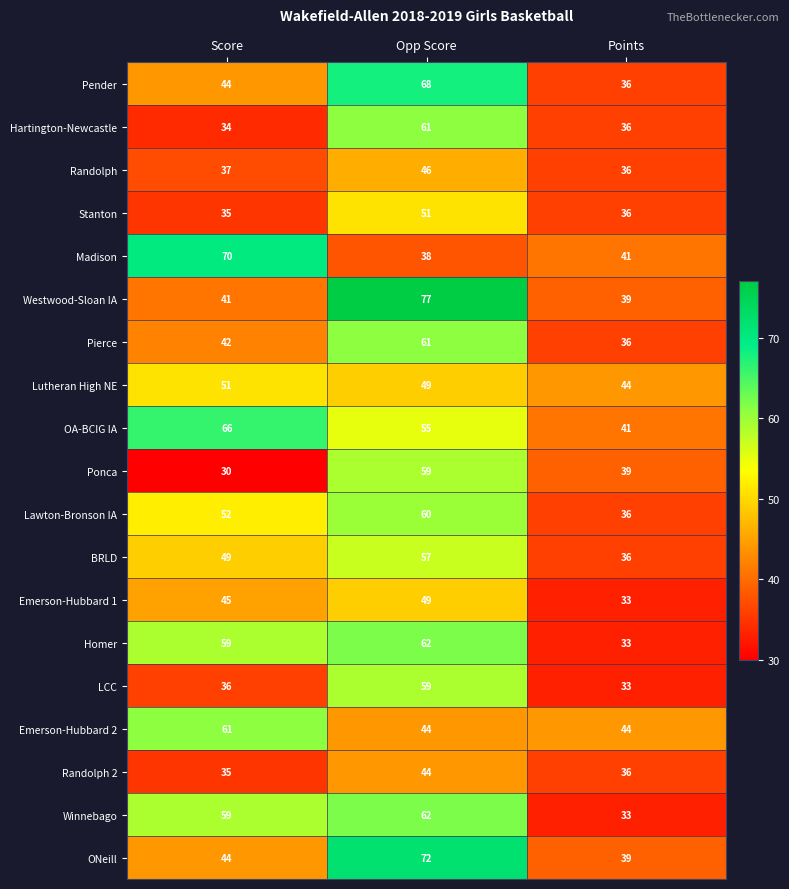

At how many categories does at least one series exceed 51?

2